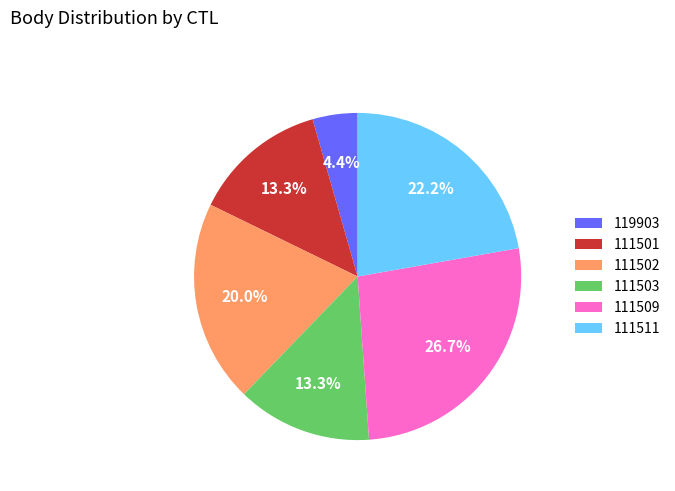

True or false: 111509 accounts for 19% of the total.

False